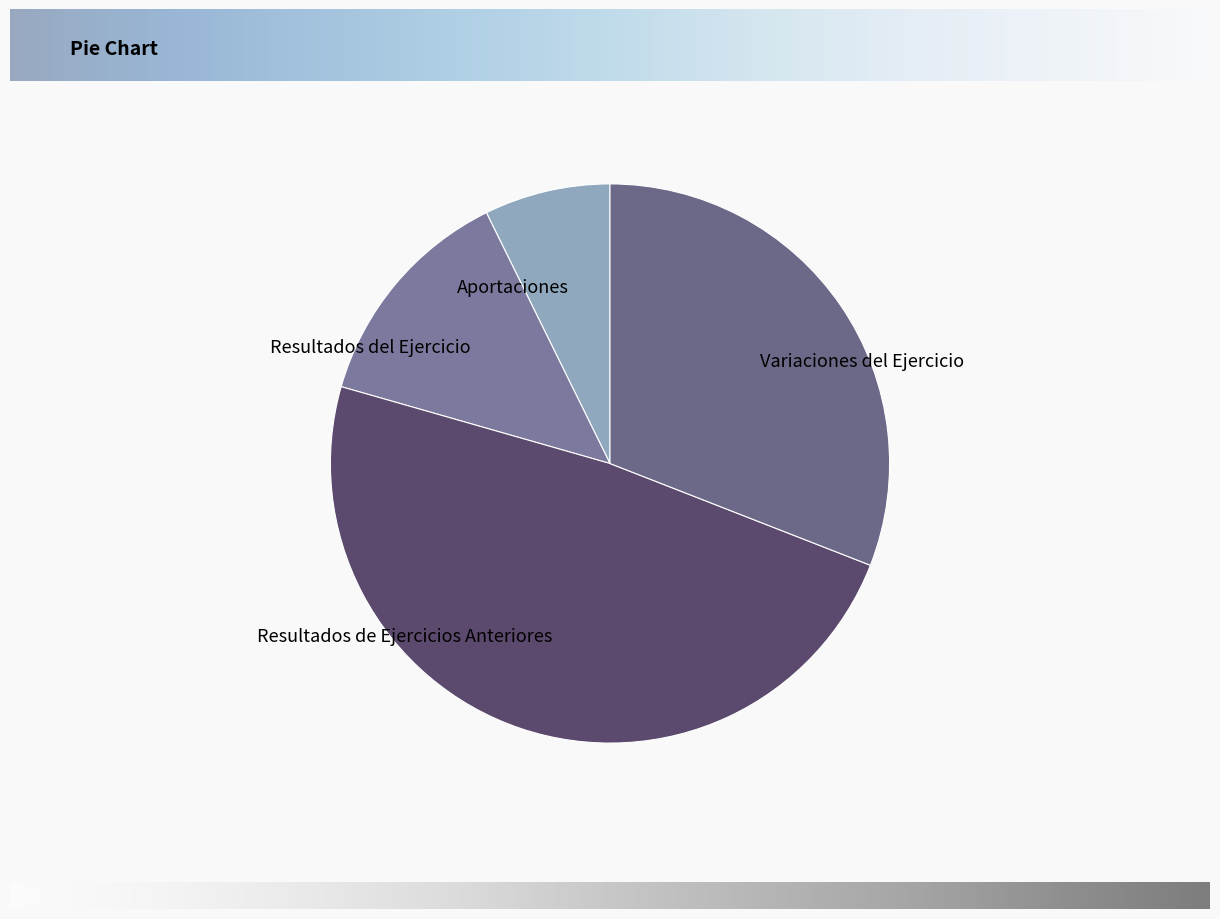

How many segments does this pie chart have?

4